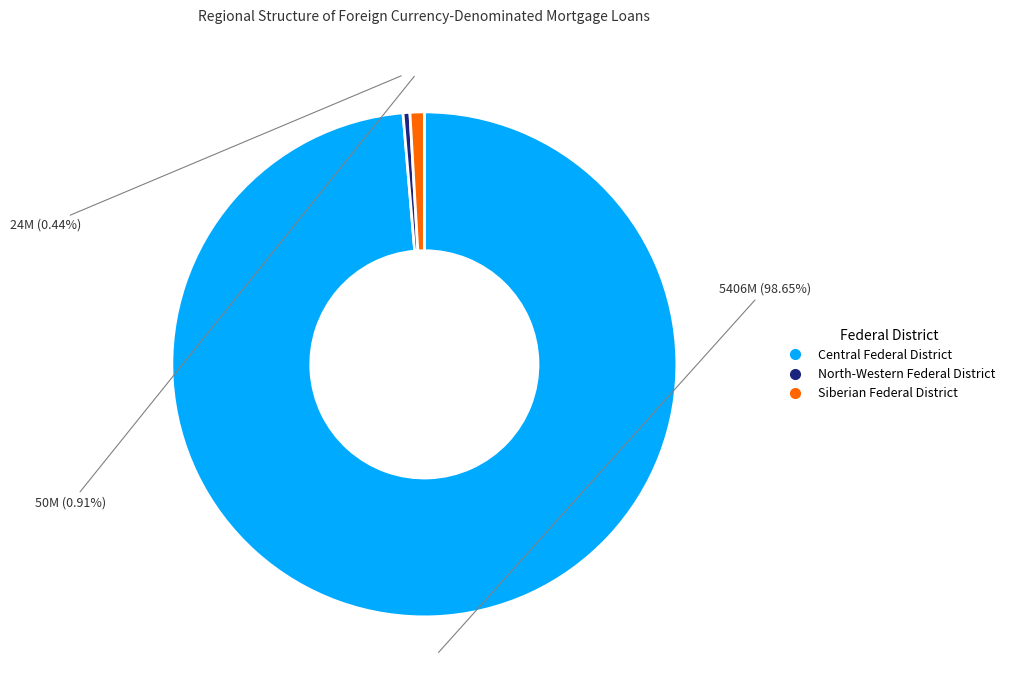

Which slice is the largest?

Central Federal District